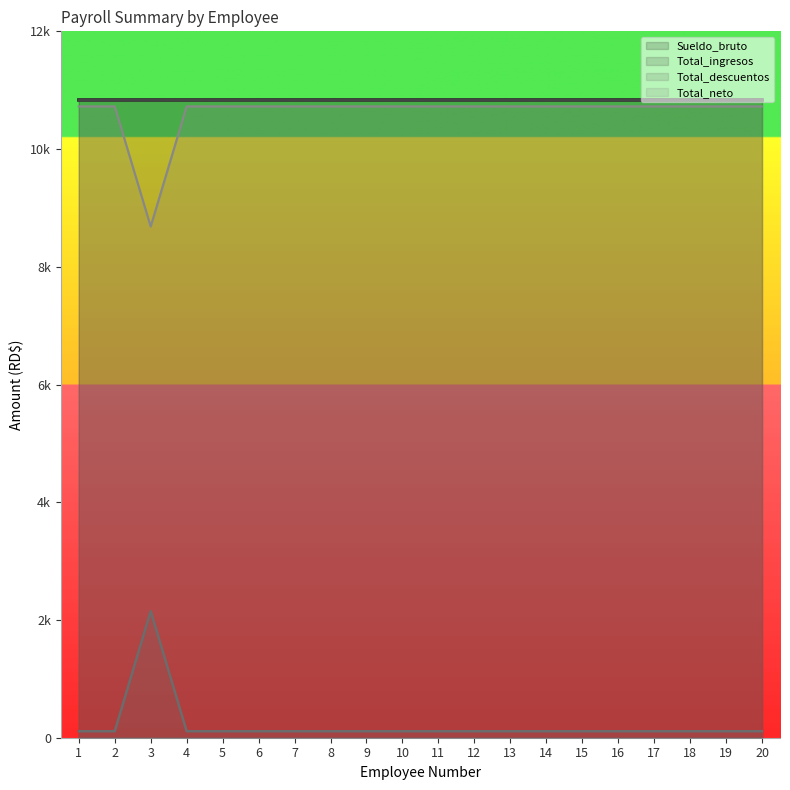

True or false: Total_ingresos has a value of 7350.7 at 10.

False